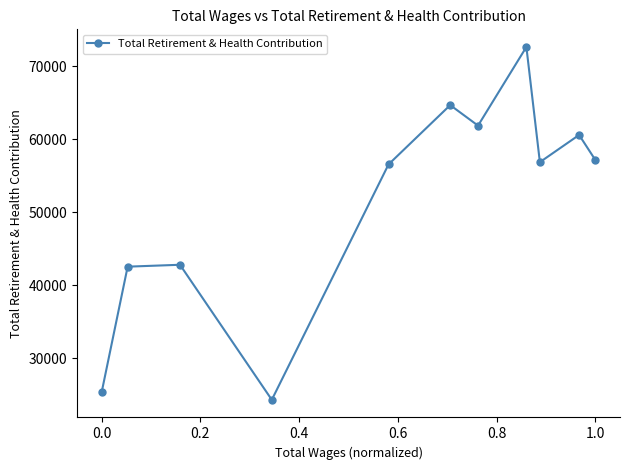

Reading left to right, what are all the values shown in this chart?

25364	42528	42787	24296	56530	64649	61840	72609	56838	60562	57142